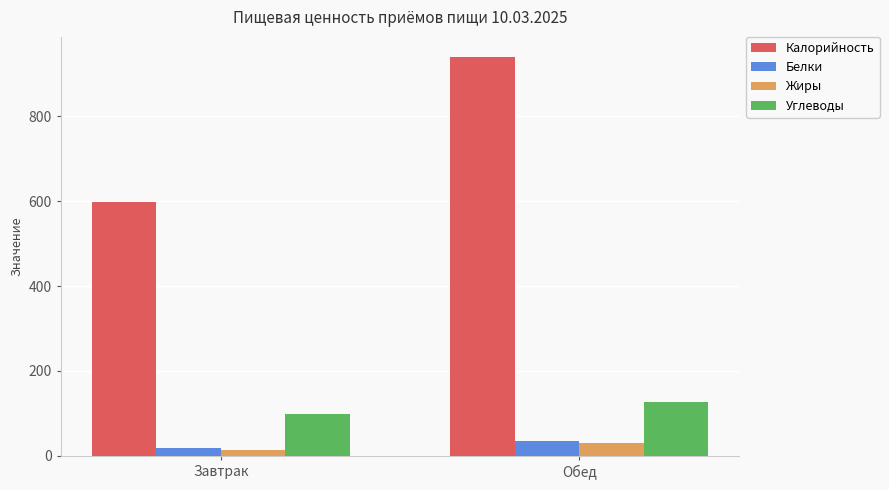

How many categories are shown in the chart?

2